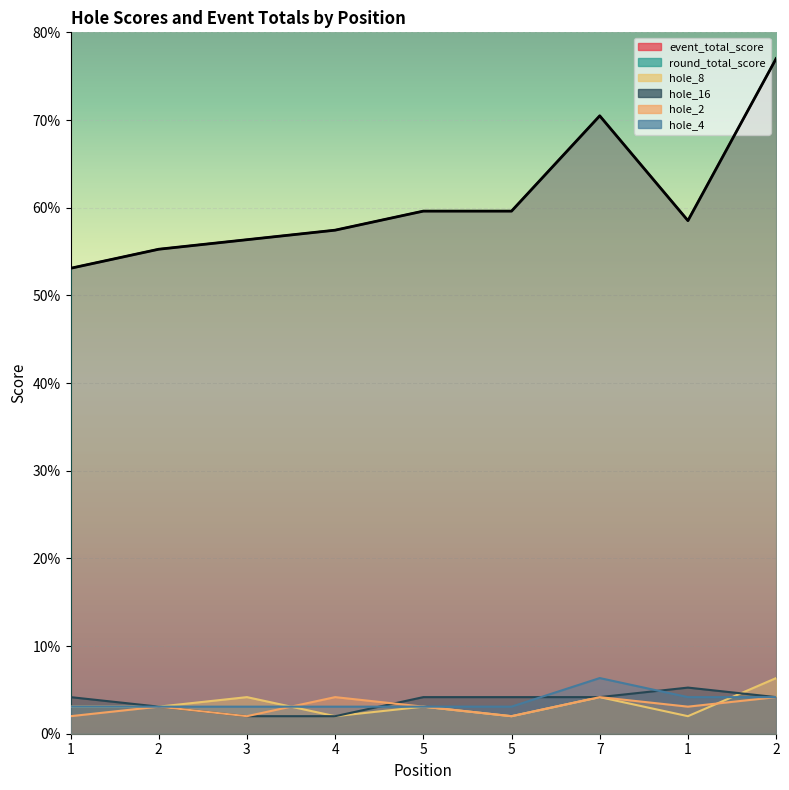

List the series in order of their peak value, lowest first.

hole_2, hole_16, hole_8, hole_4, event_total_score, round_total_score